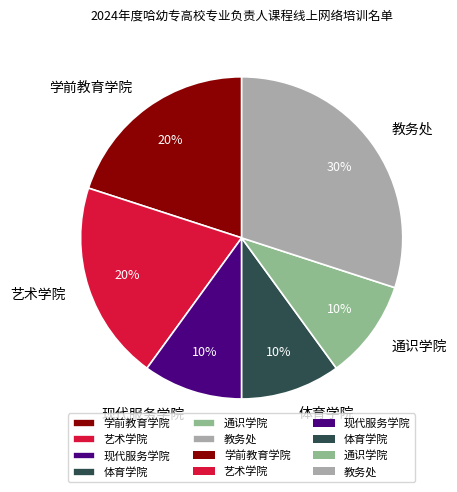

Which slice is the largest?

教务处